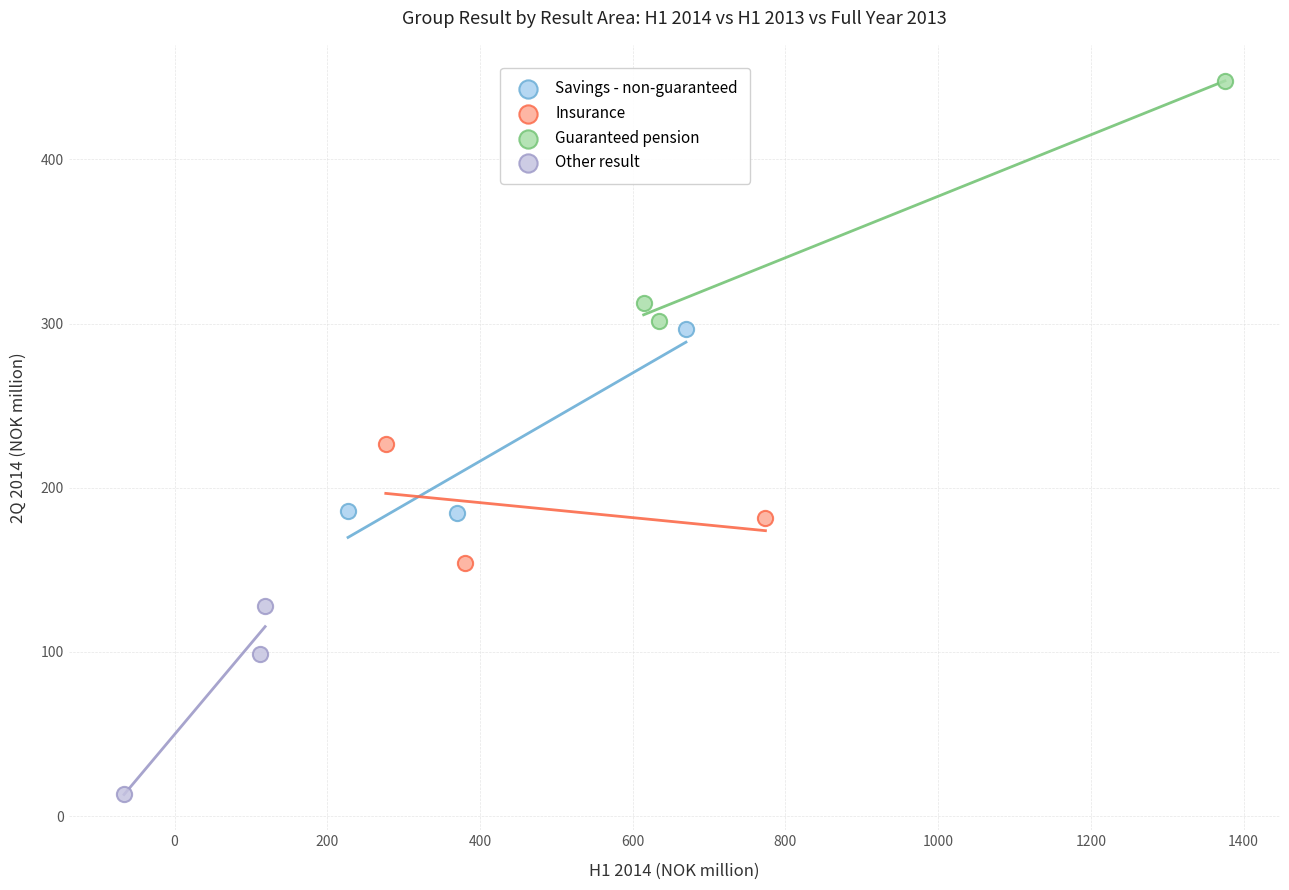

Which series contains the lowest Y value?

Other result